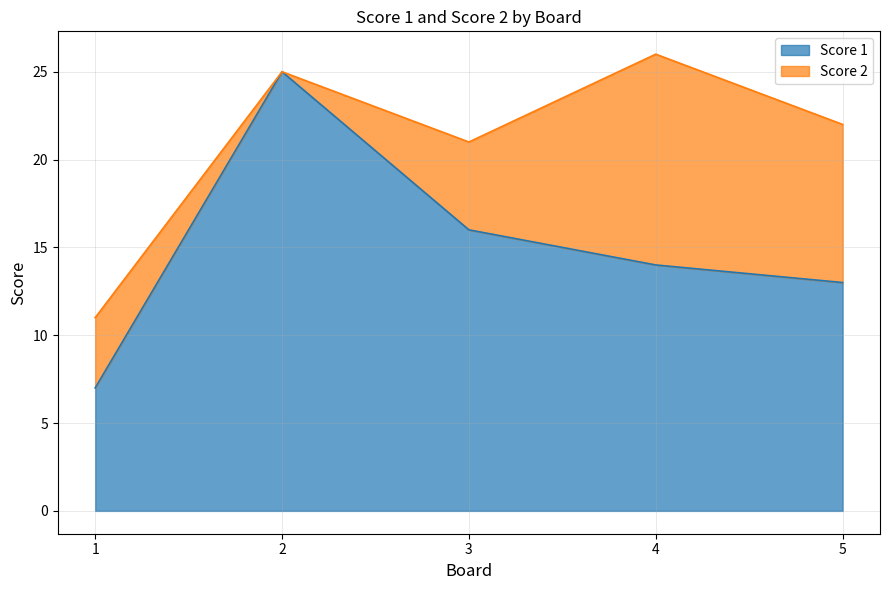

What is the maximum value shown in the chart?

25